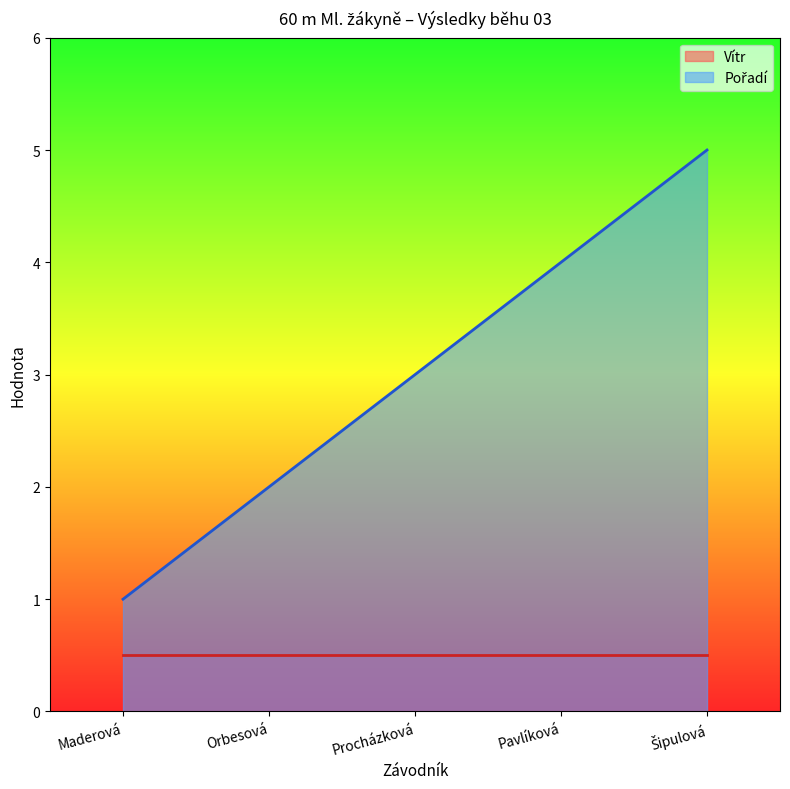

Which label corresponds to the largest value in the chart?

Šipulová